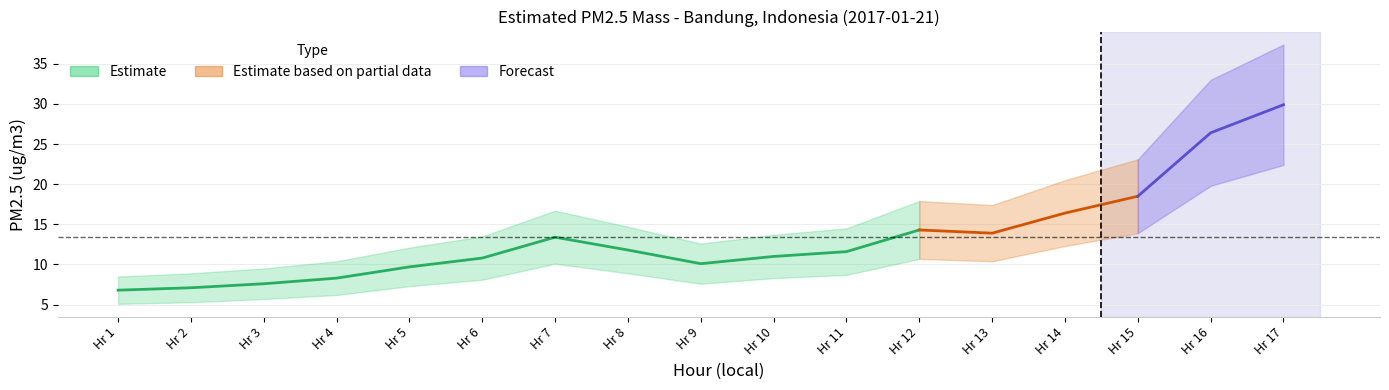

What is the value of the PM2.5 Value point at the 9th from the left?

10.1